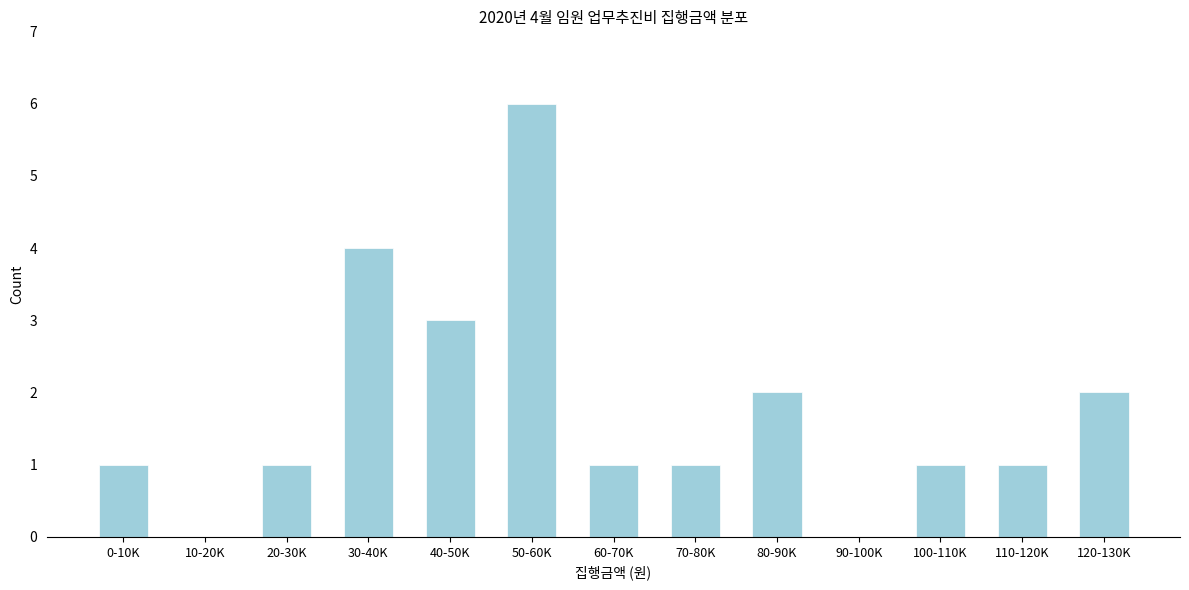

Reading left to right, extract all data points from this chart.

0-10K=1	10-20K=0	20-30K=1	30-40K=4	40-50K=3	50-60K=6	60-70K=1	70-80K=1	80-90K=2	90-100K=0	100-110K=1	110-120K=1	120-130K=2